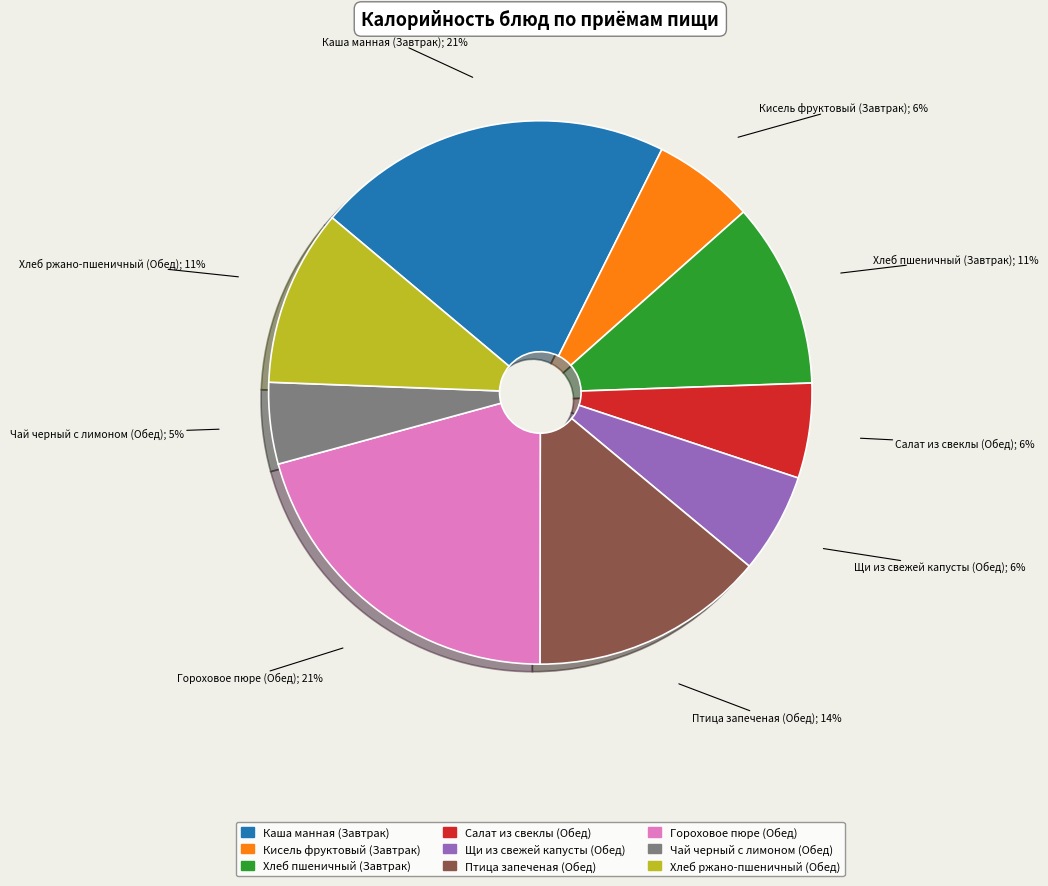

Between Птица запеченая (Обед) and Хлеб пшеничный (Завтрак), which is larger?

Птица запеченая (Обед)